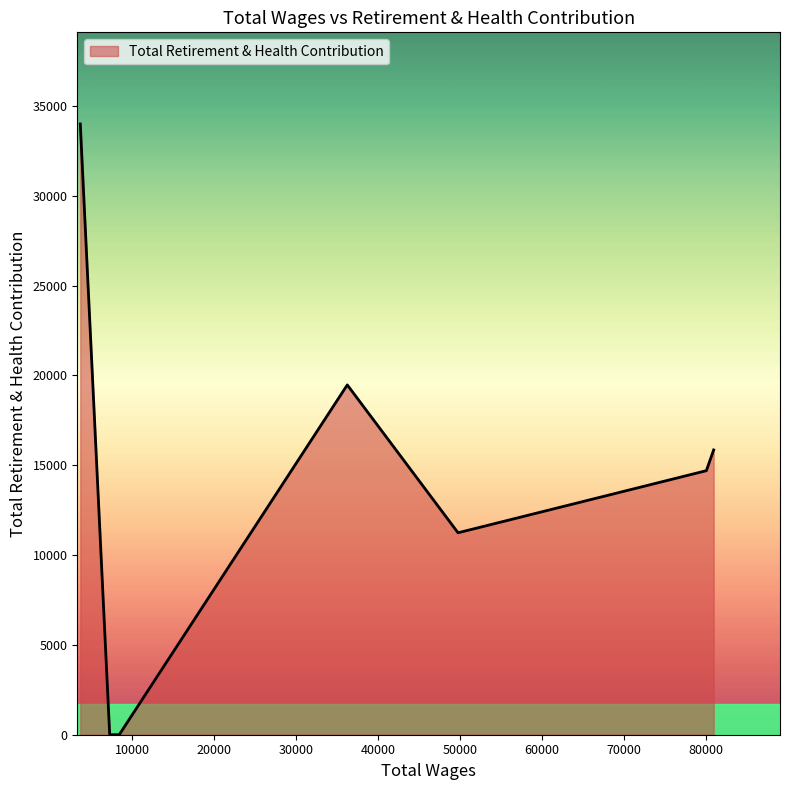

What is the greatest value displayed?

33995